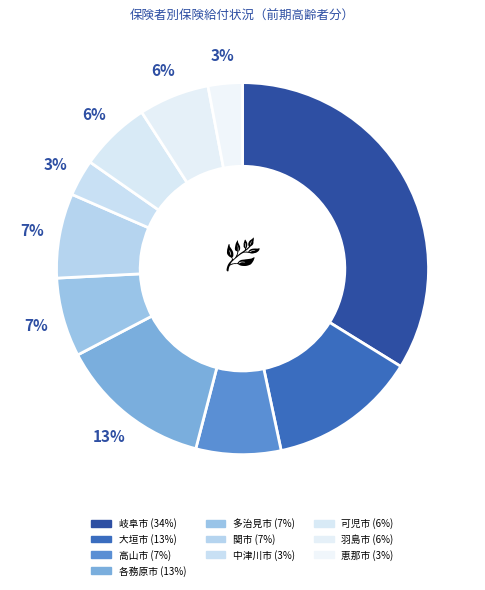

Does 岐阜市 account for over 50% of the chart?

No